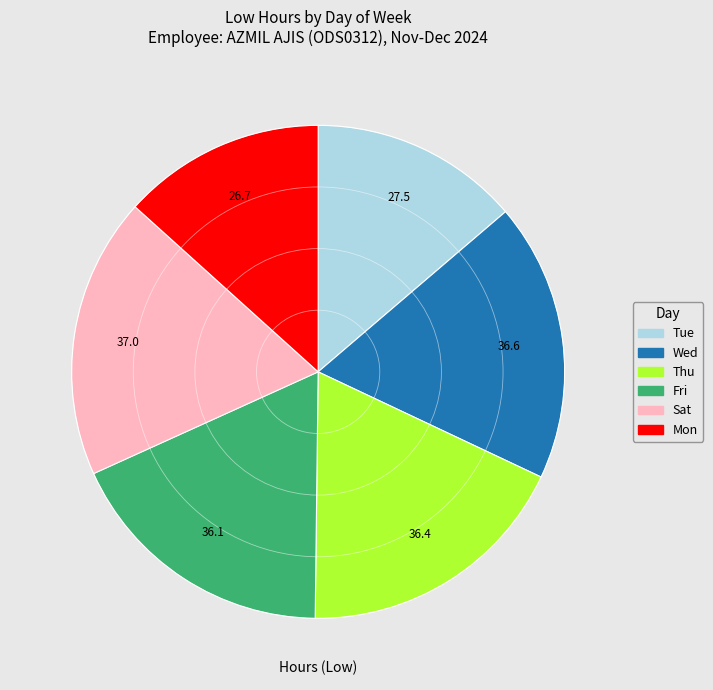

Does any single category account for the majority?

No